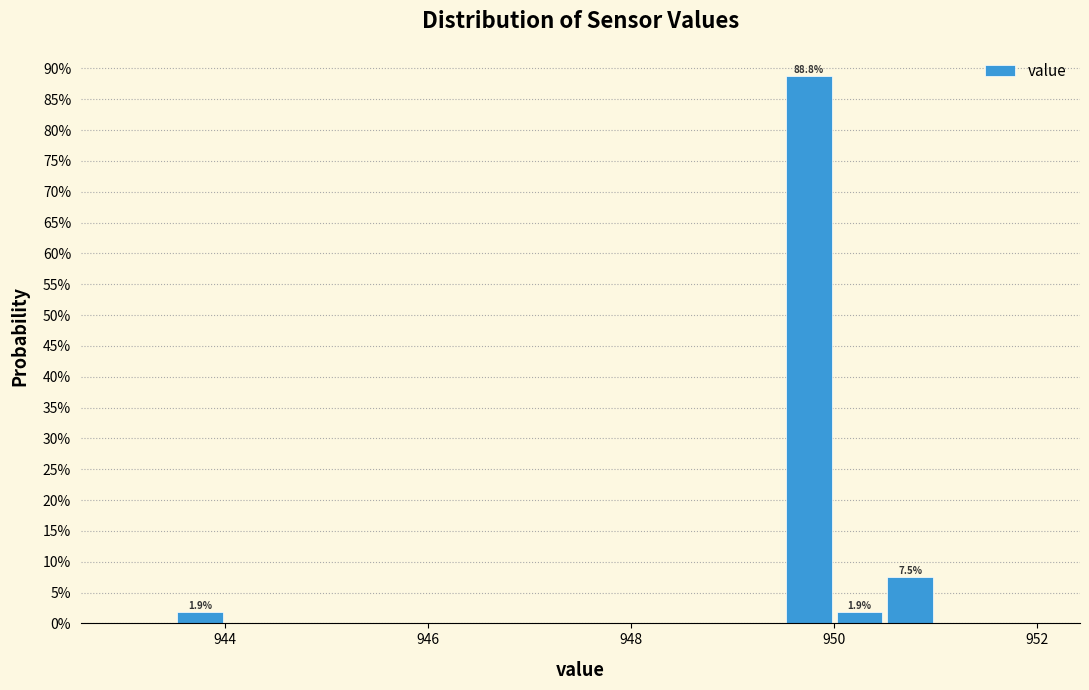

Read against the x-axis, roughly where is the centre of the tallest bar?

949.8